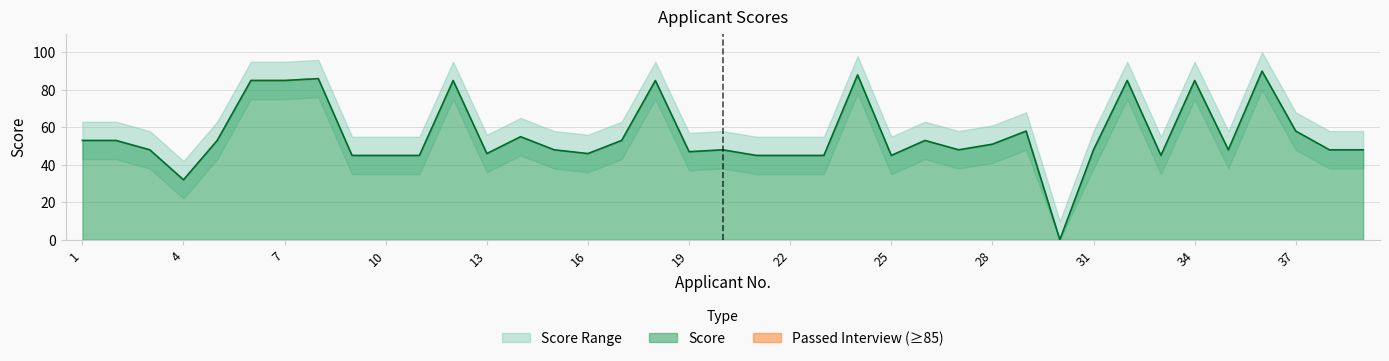

What is the sum of all Score values?

2176